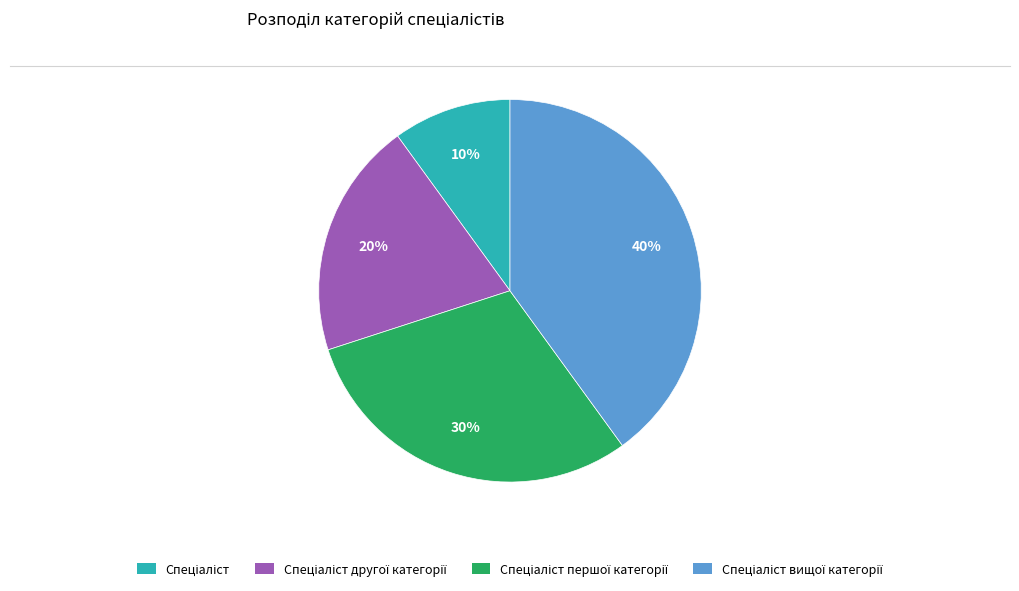

Does any single category account for the majority?

No